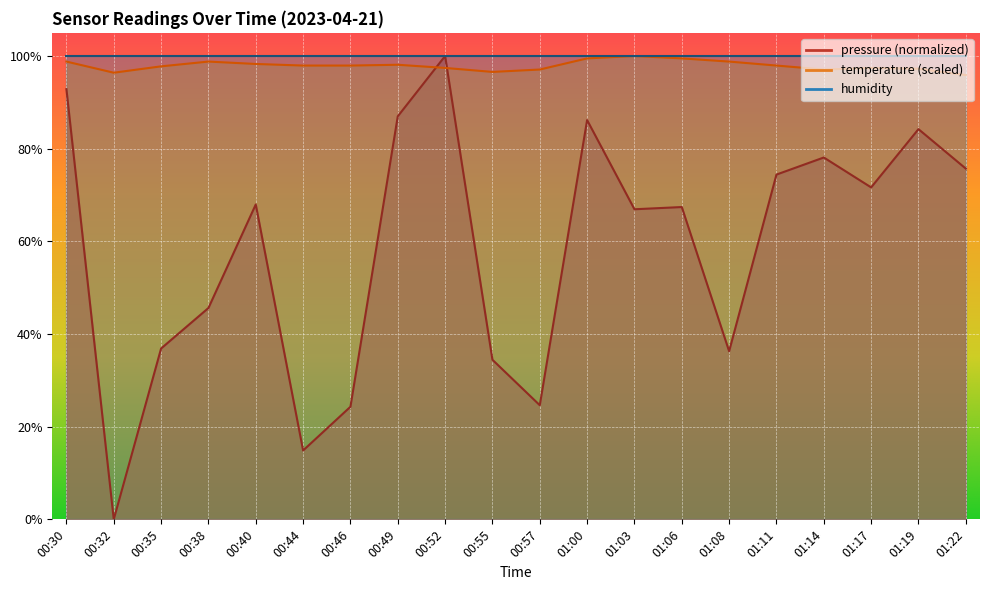

What is the spread (max minus min) of values at 00:32?

96.4